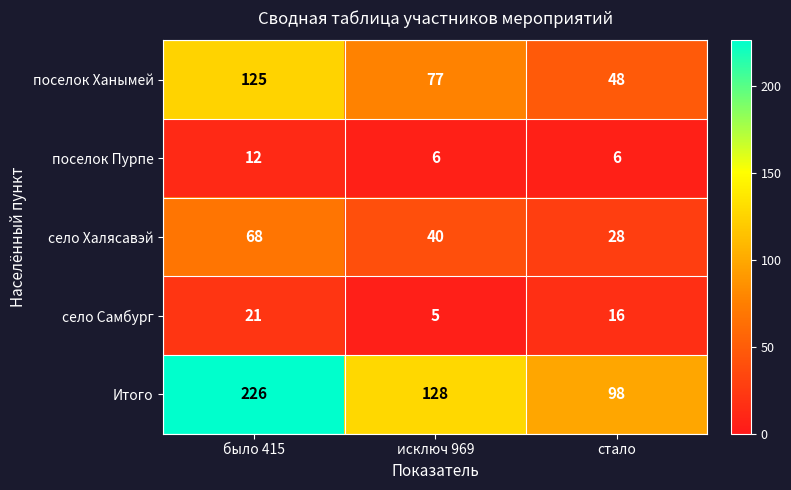

Which series has the widest spread of values?

Итого